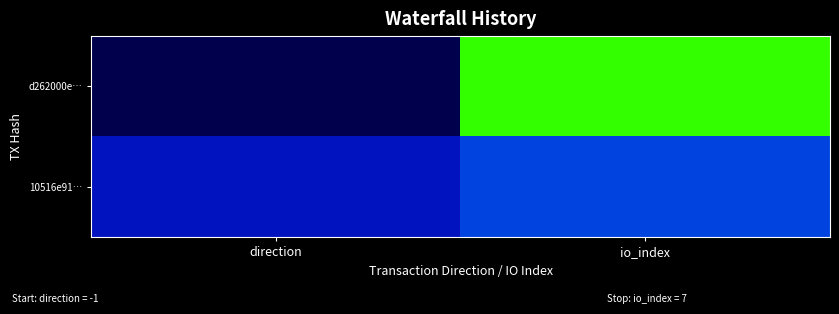

Reading right to left, transcribe all the data shown in this chart.

d262000e…: io_index=7	direction=-1
10516e91…: io_index=2	direction=1